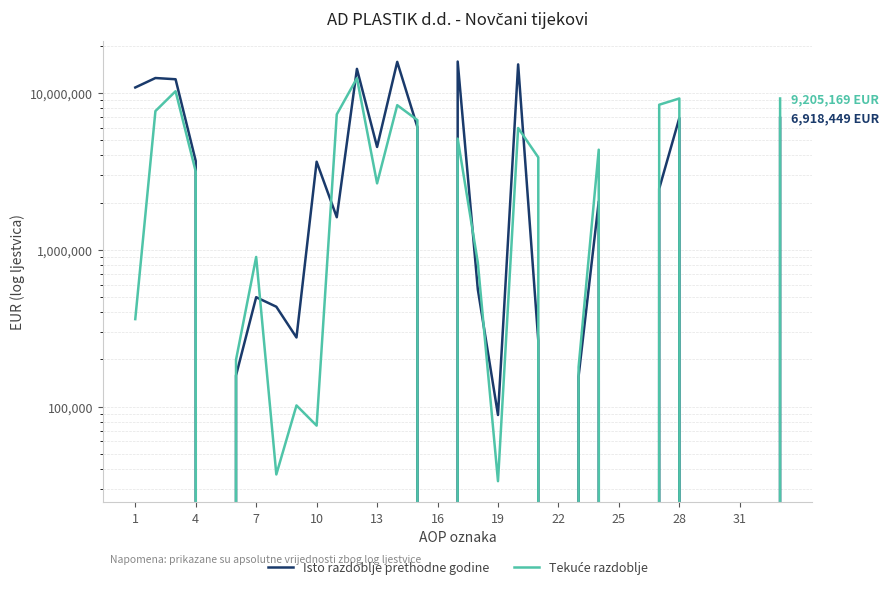

The Isto razdoblje prethodne godine series shows 9935439 at 25. True or false?

False